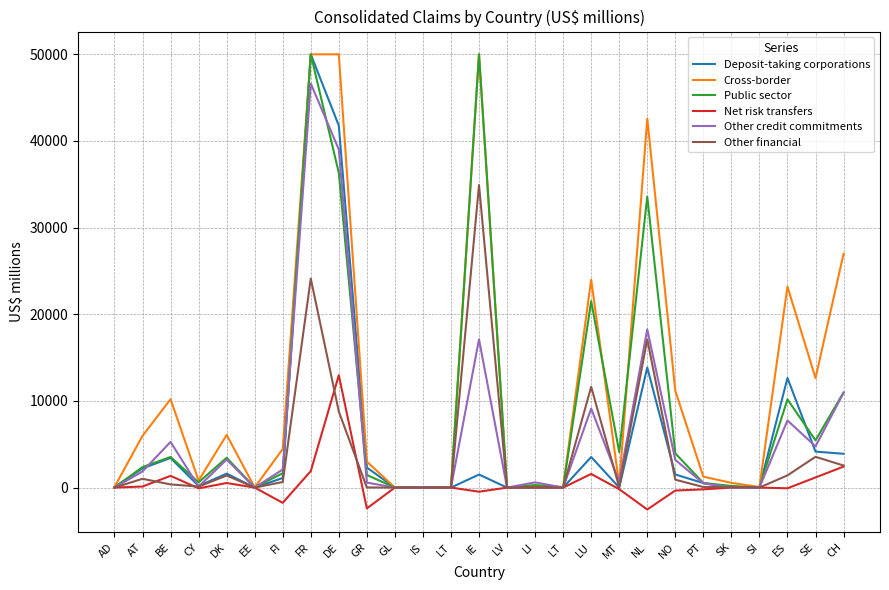

At which category does the chart reach its peak across all series?

FR